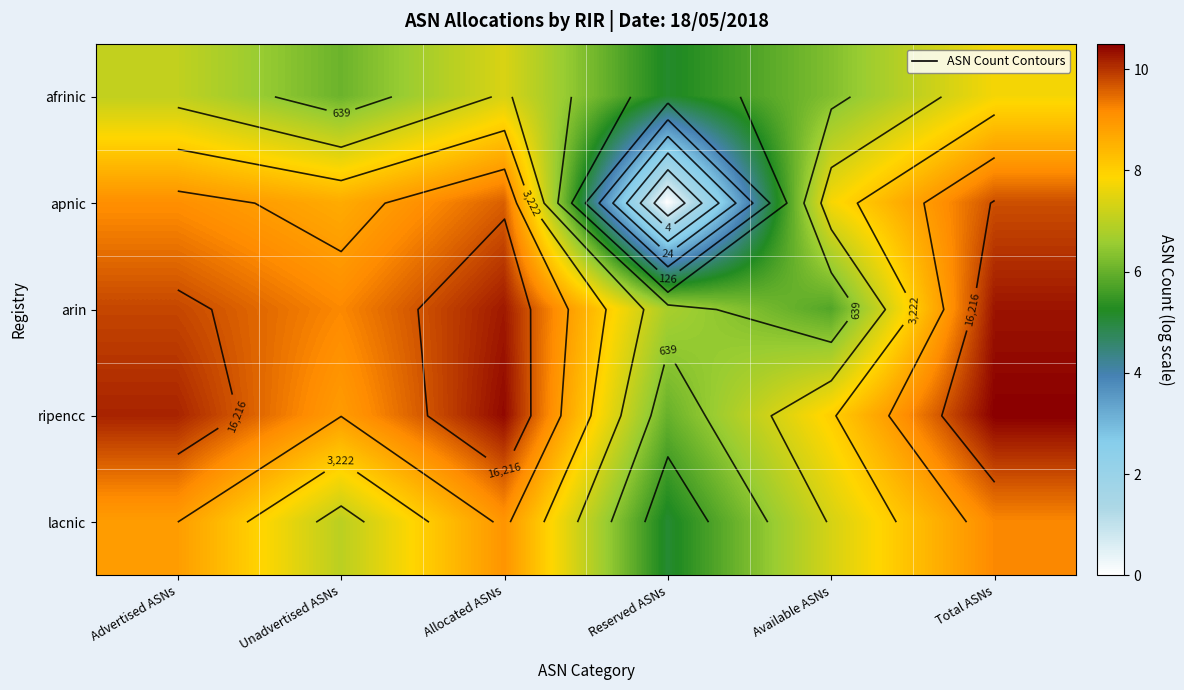

Is it true that apnic equals 14.9 at Unadvertised ASNs?

False